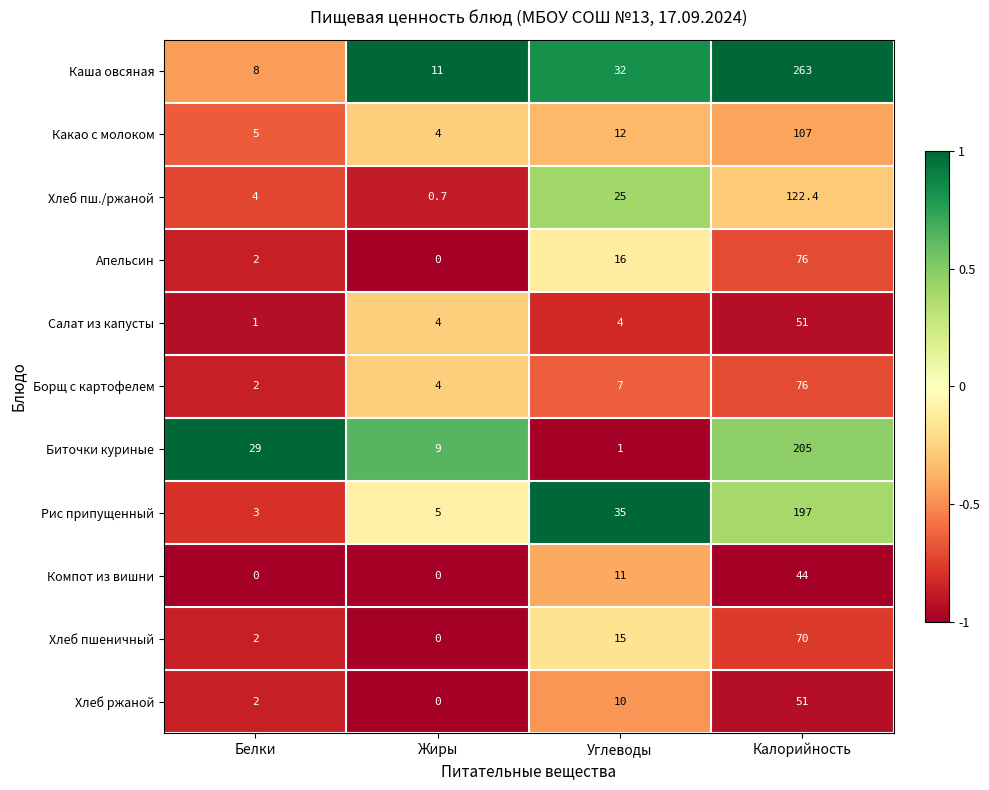

What is the sum of all Каша овсяная values?

314.0